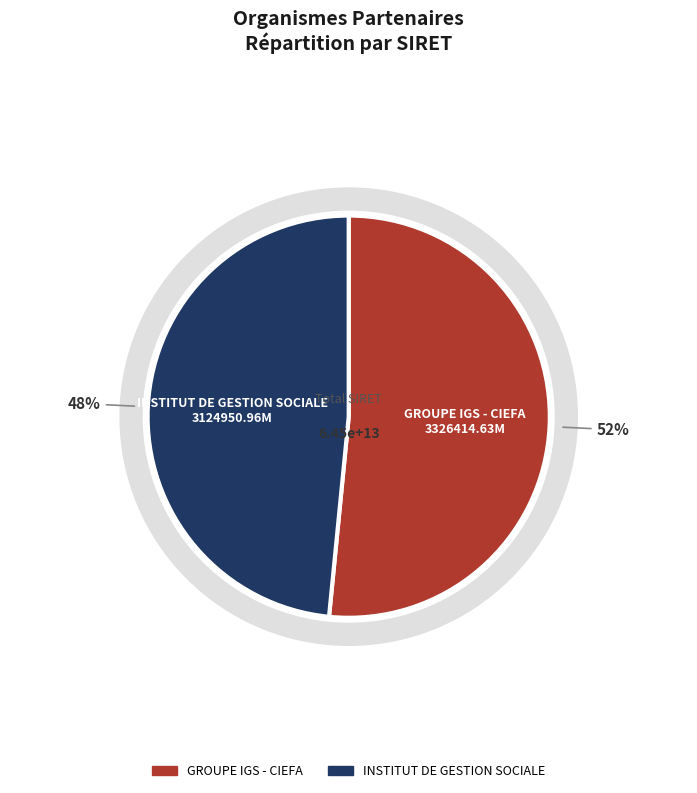

Do INSTITUT DE GESTION SOCIALE and GROUPE IGS - CIEFA together represent more than half of the pie?

Yes